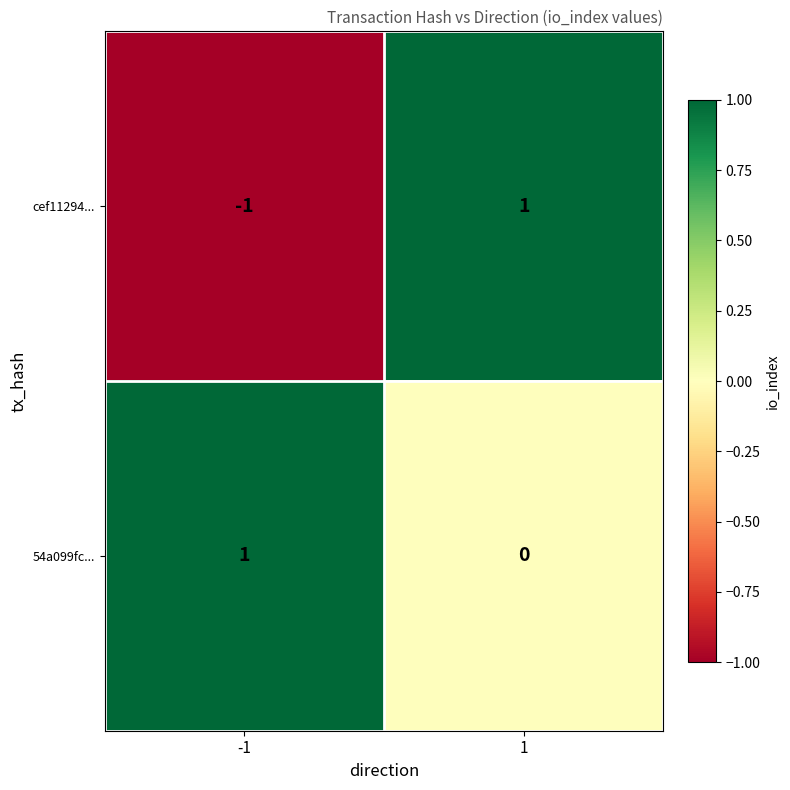

Between -1 and 1, which series saw the biggest shift?

cef11294...